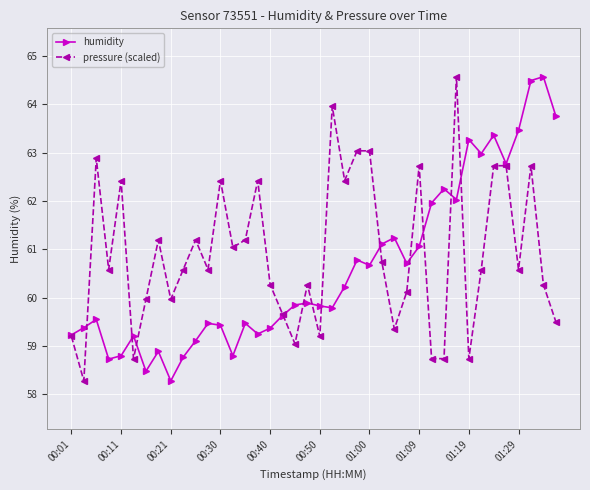

True or false: humidity has more than 0 points higher than both neighbors.

True